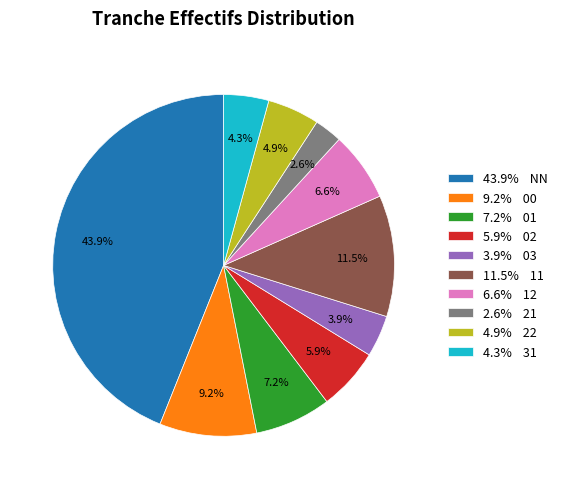

What portion of the pie excludes 5.9% 02?

94.1%